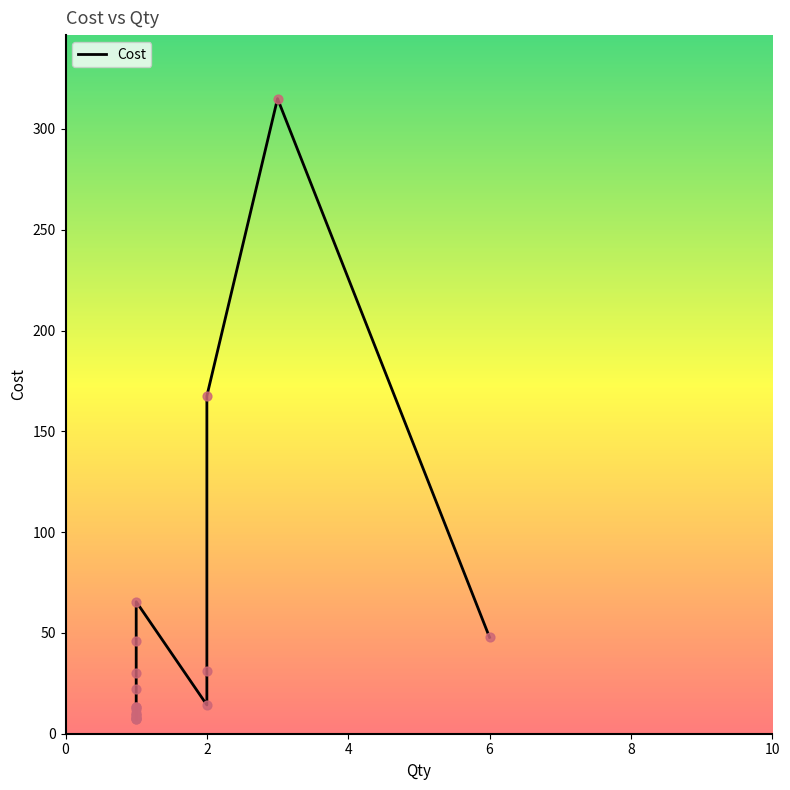

Between 1 and 2, which is larger?

2